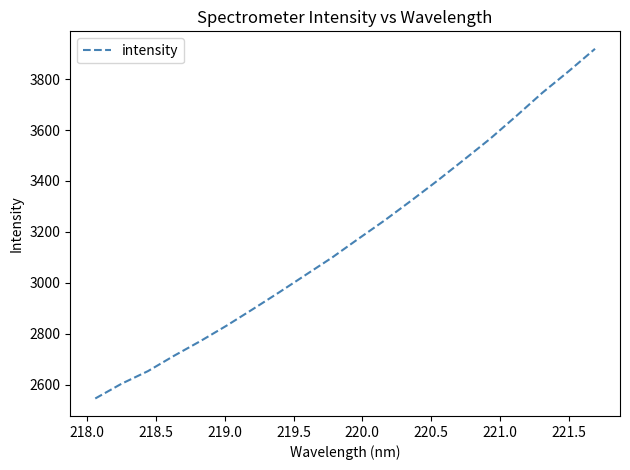

What is the sum of all values?

63447.6